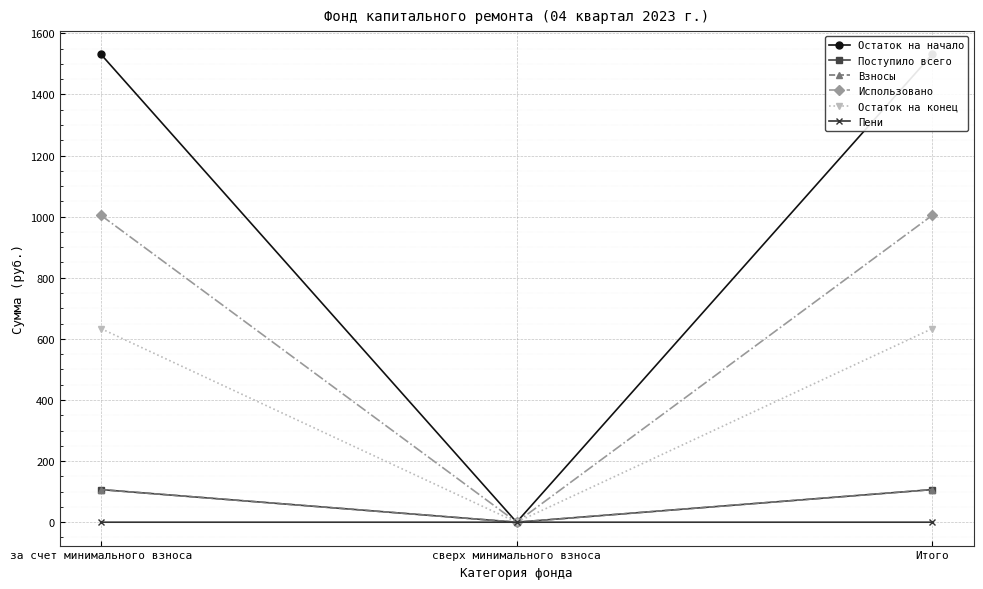

Rank the series at за счет минимального взноса from lowest to highest value.

Пени, Взносы, Поступило всего, Остаток на конец, Использовано, Остаток на начало